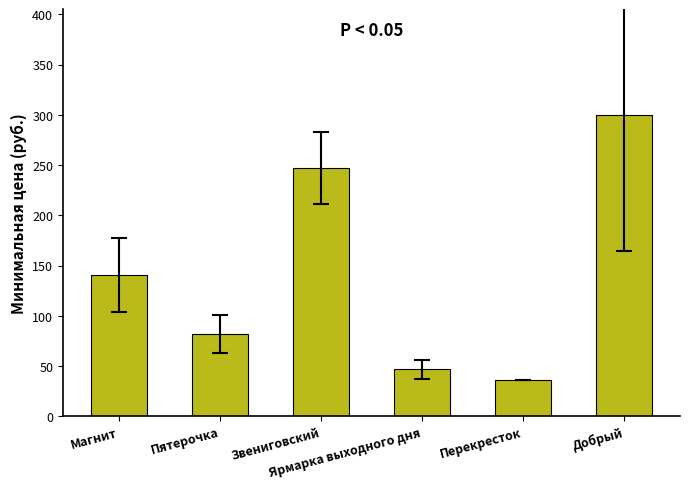

The value at Ярмарка выходного дня is 27.4. True or false?

False